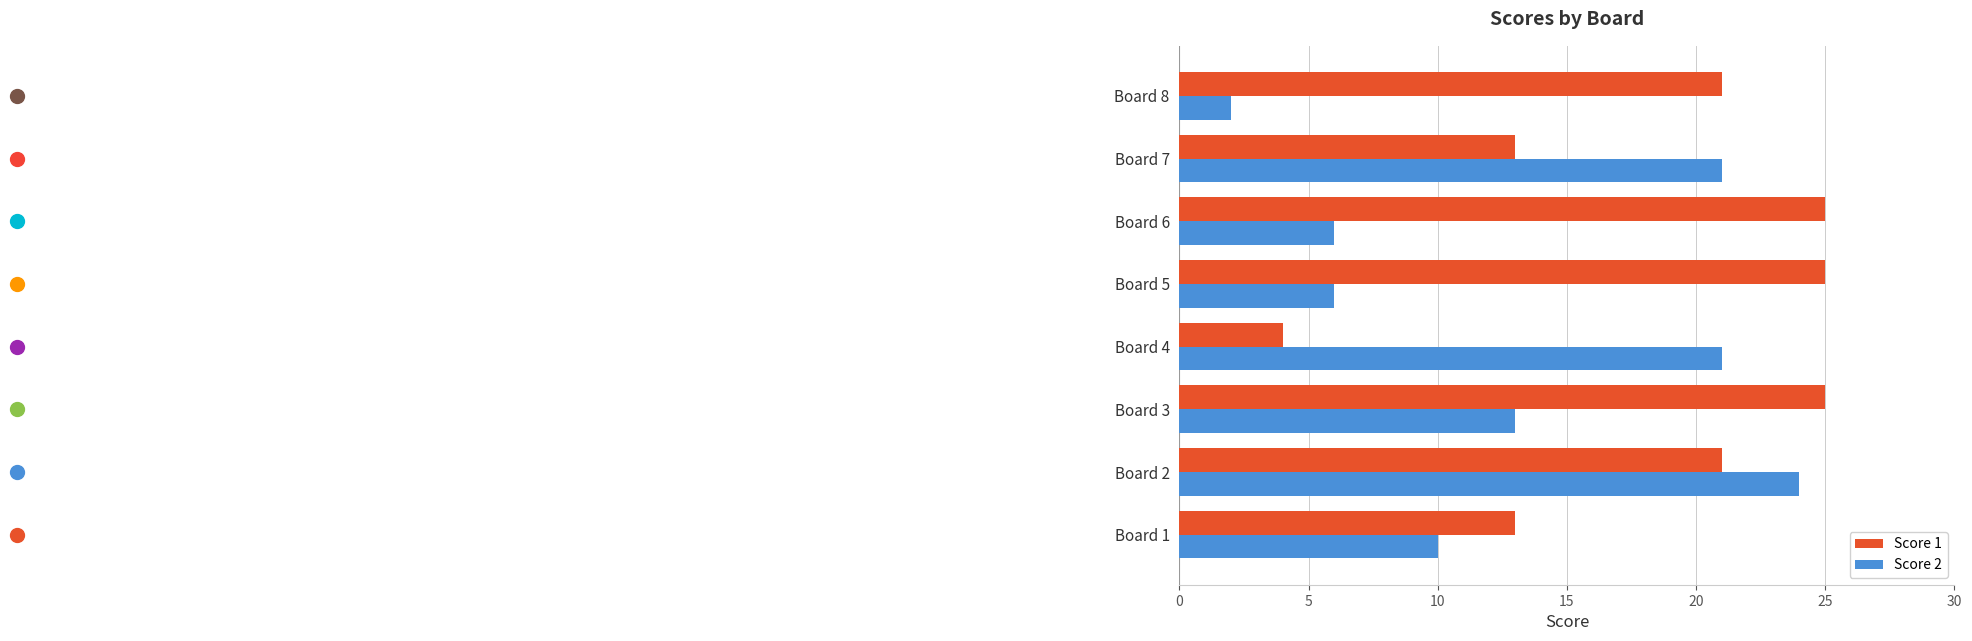

What is the greatest value displayed?

25